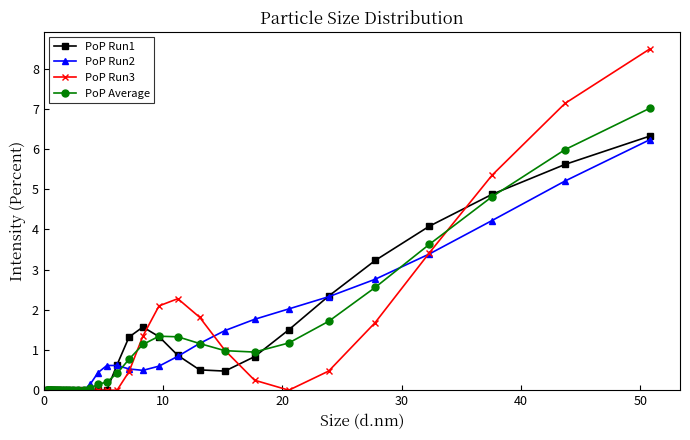

True or false: PoP Run2 has more than 0 points higher than both neighbors.

True